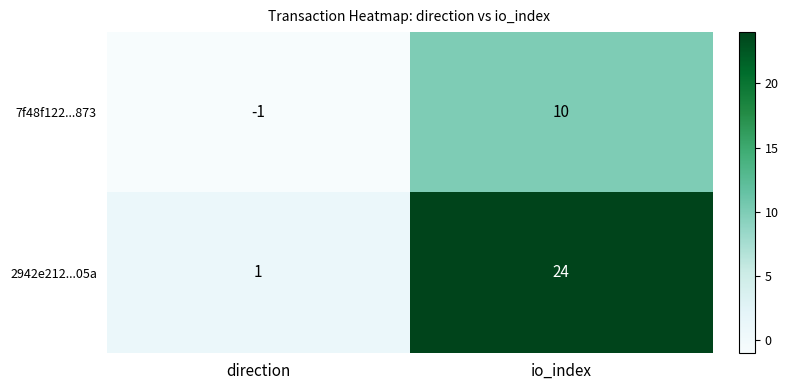

At which category does the chart reach its peak across all series?

io_index